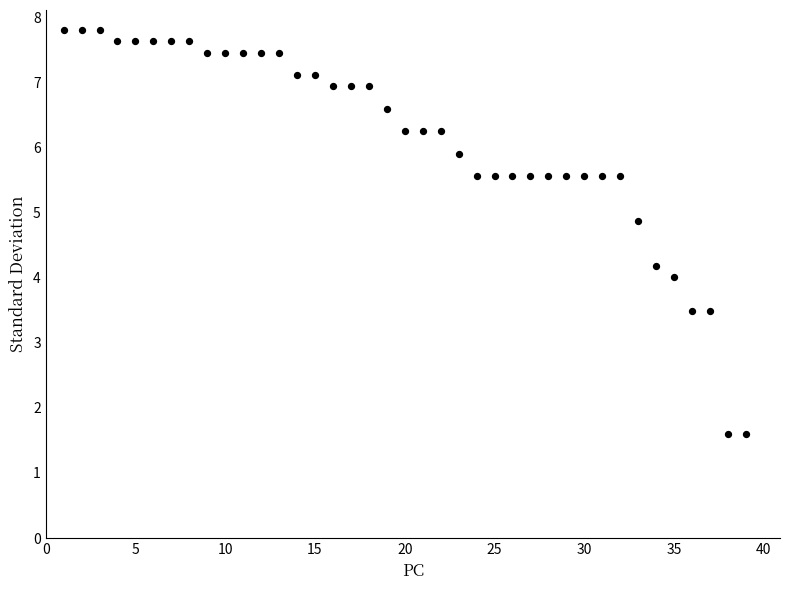

What is the range of X values (max minus min)?

38.0